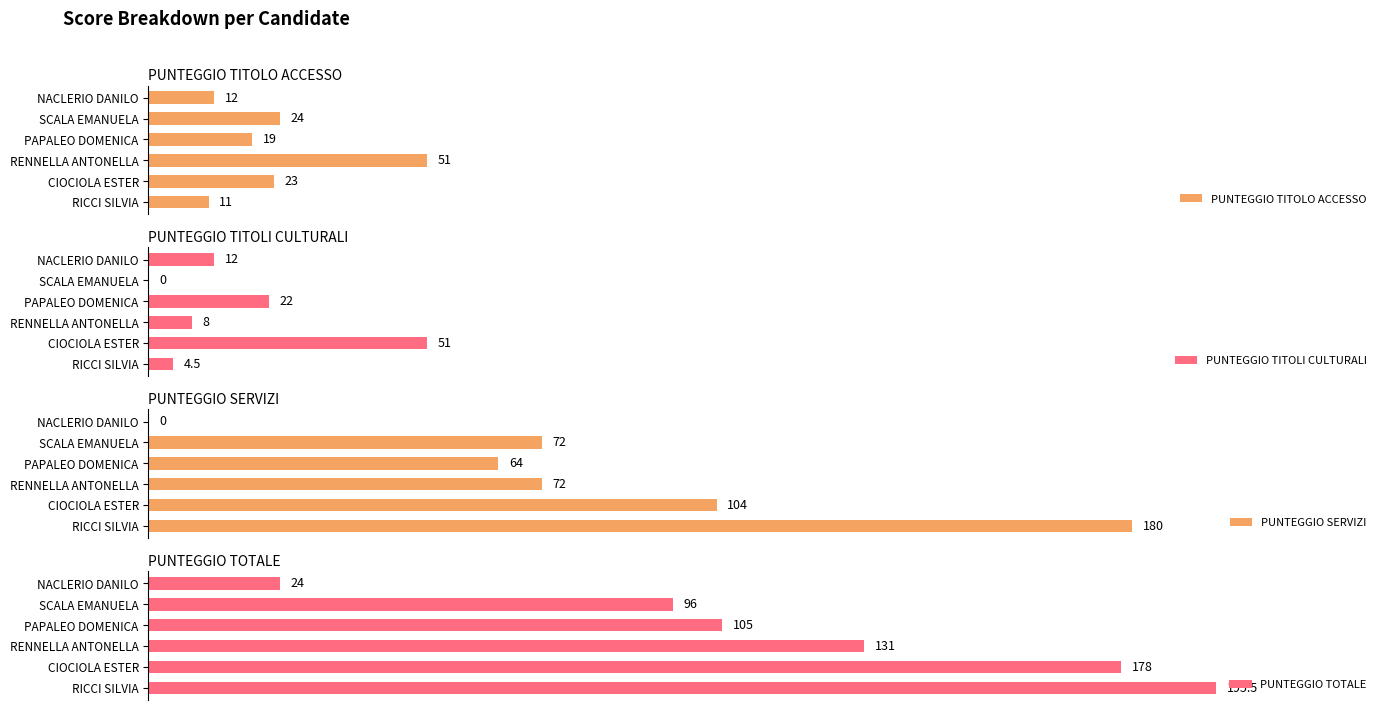

List the labels in order of PUNTEGGIO TOTALE value, smallest first.

NACLERIO DANILO, SCALA EMANUELA, PAPALEO DOMENICA, RENNELLA ANTONELLA, CIOCIOLA ESTER, RICCI SILVIA